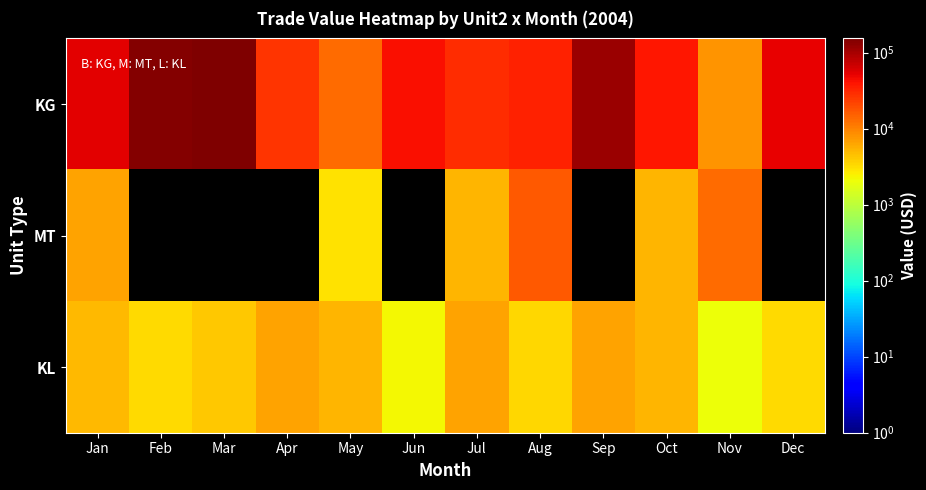

At which label does KL reach its peak?

Sep